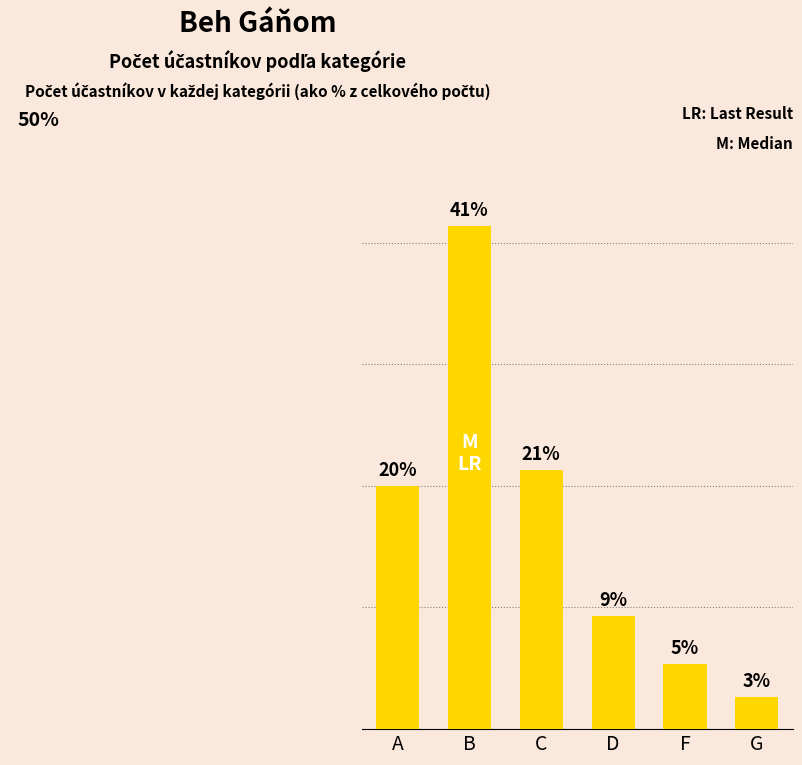

Does the chart contain any negative values?

No